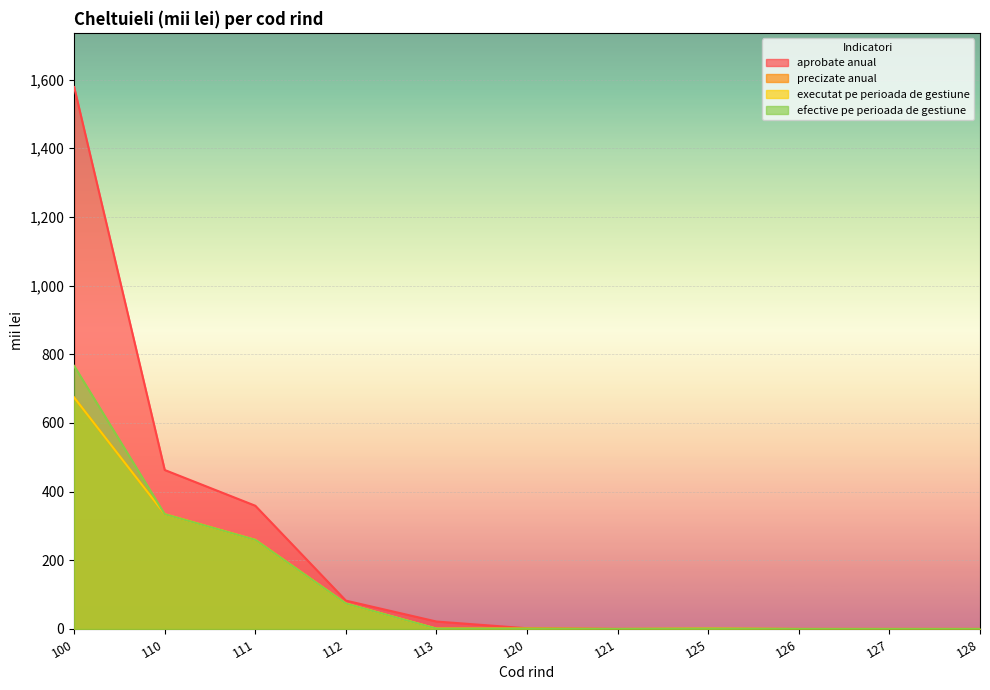

Which series has the largest total across all categories?

aprobate anual